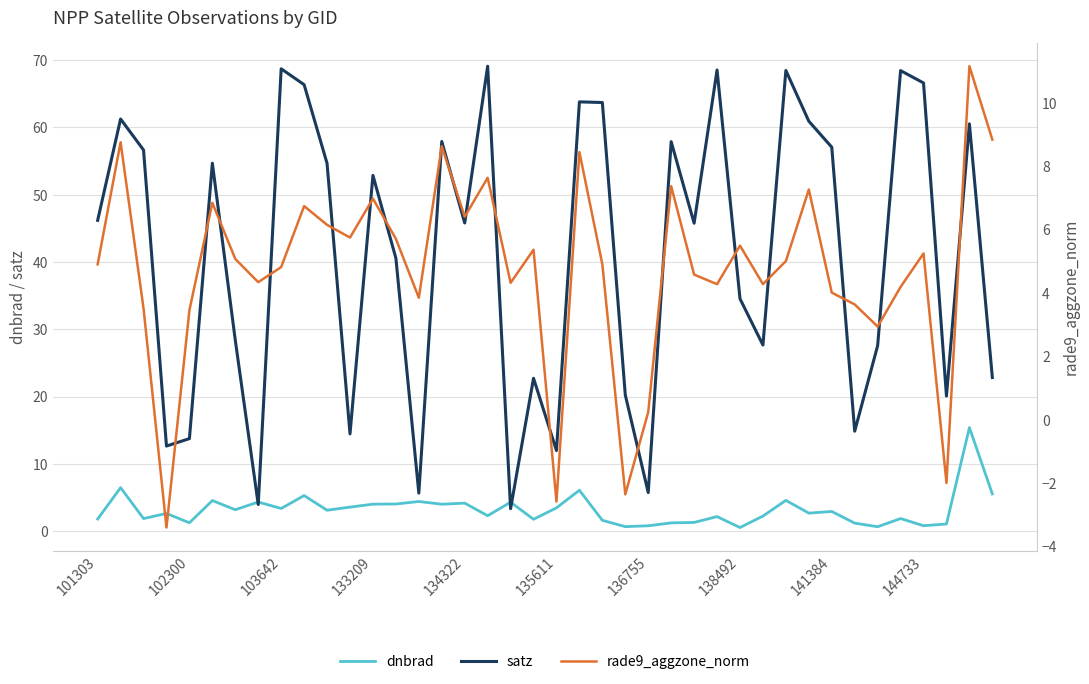

How many data points in satz are less than 46?

20